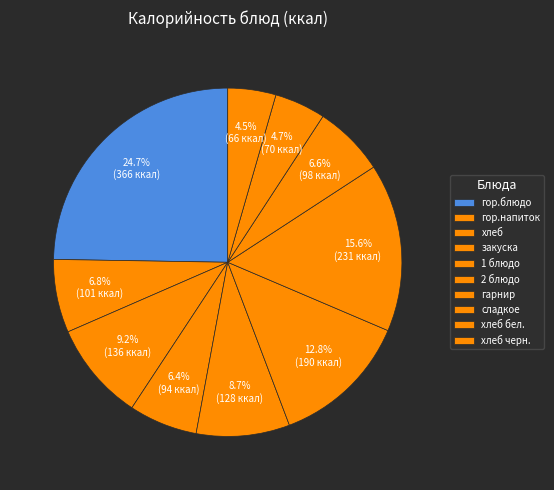

How many segments does this pie chart have?

10